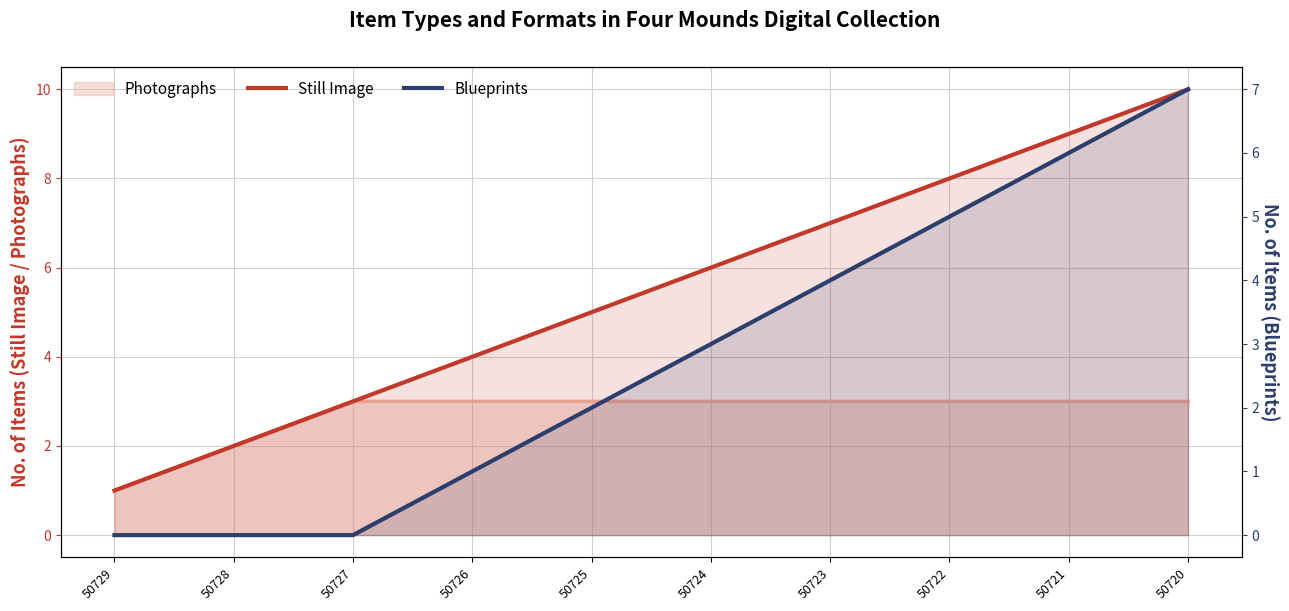

What is the sum of the Blueprints values at 50727 and 50726?

1